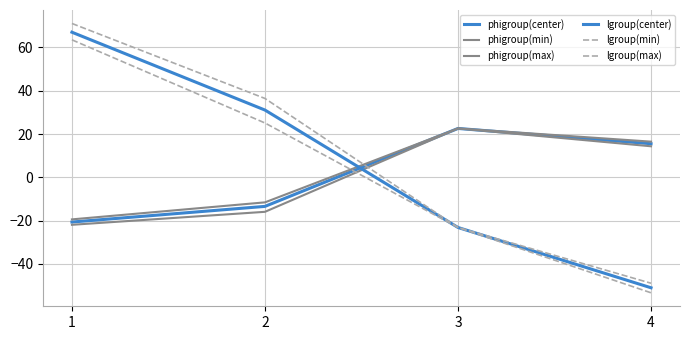

What is the difference between the lgroup(max) values at 4 and 3?

25.8